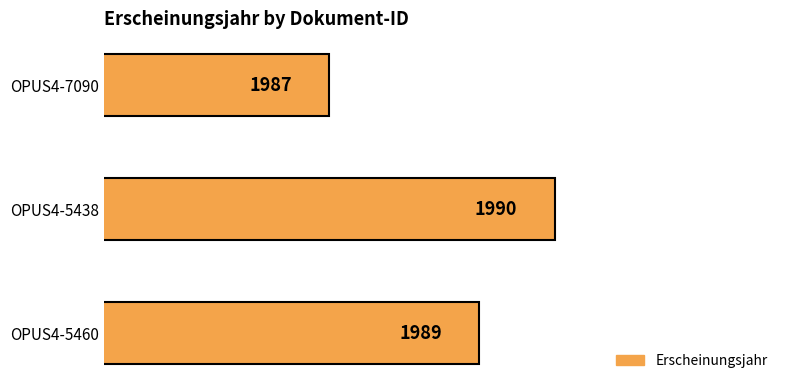

List the labels in order of value, smallest first.

OPUS4-7090, OPUS4-5460, OPUS4-5438